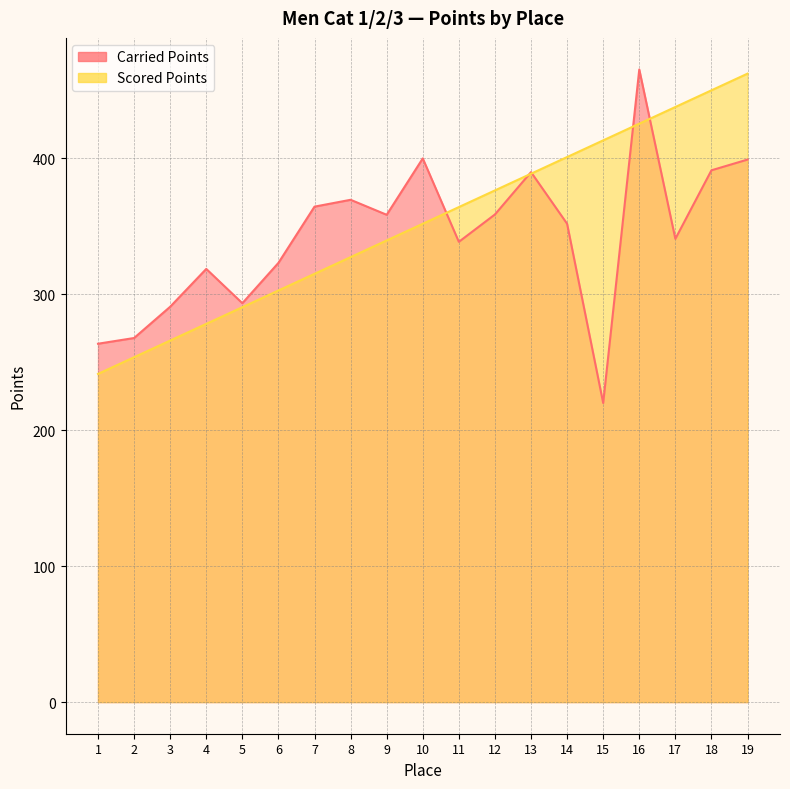

How many interior local valleys does the Carried Points series have?

5